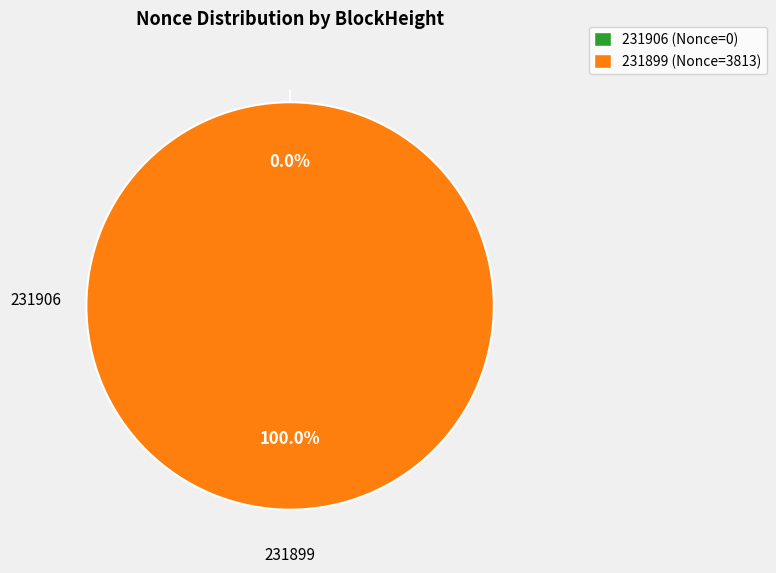

Which category has the smallest portion of the pie?

231906